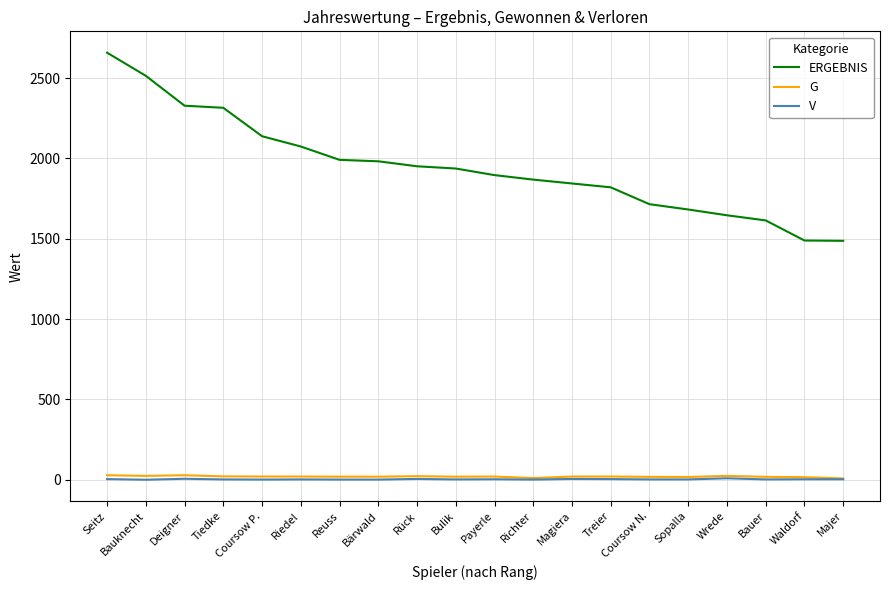

Is it true that ERGEBNIS equals 1487 at Majer?

True